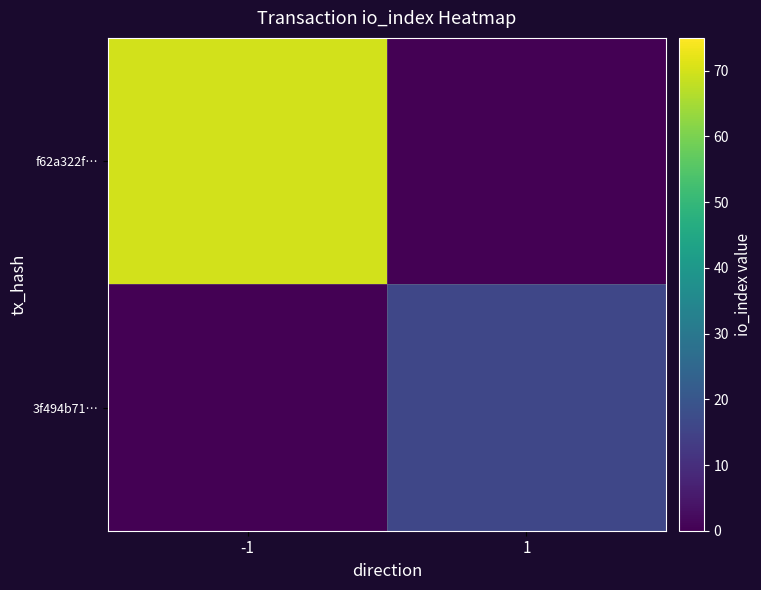

Rank the series by their maximum value, from lowest to highest.

3f494b71…, f62a322f…